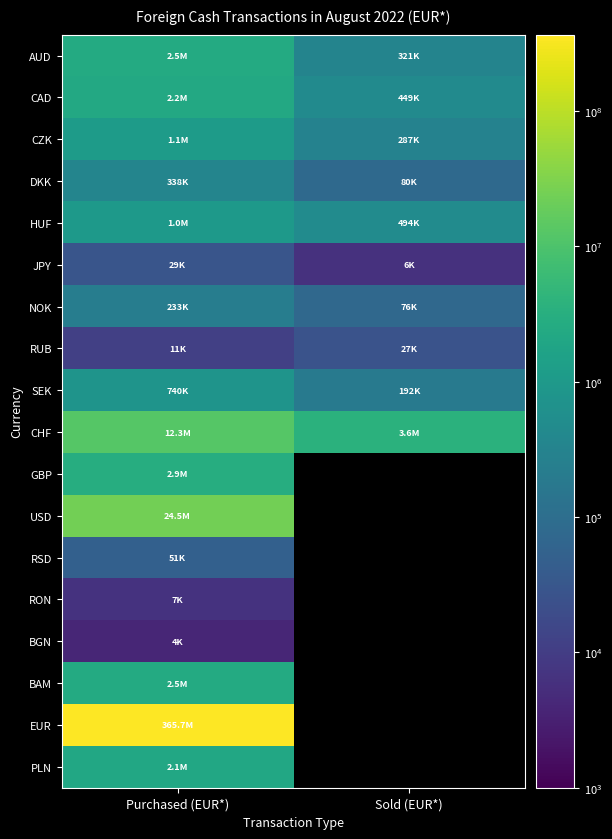

Which category has the highest value across all series?

Purchased (EUR*)